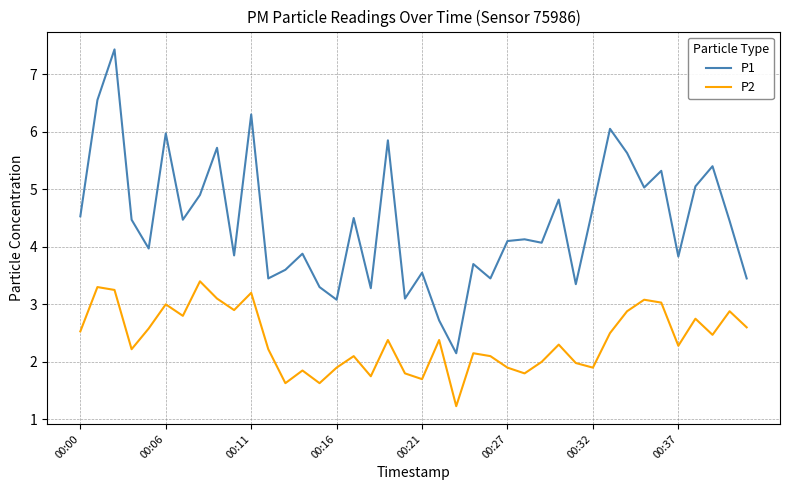

List the series in order of their peak value, highest first.

P1, P2